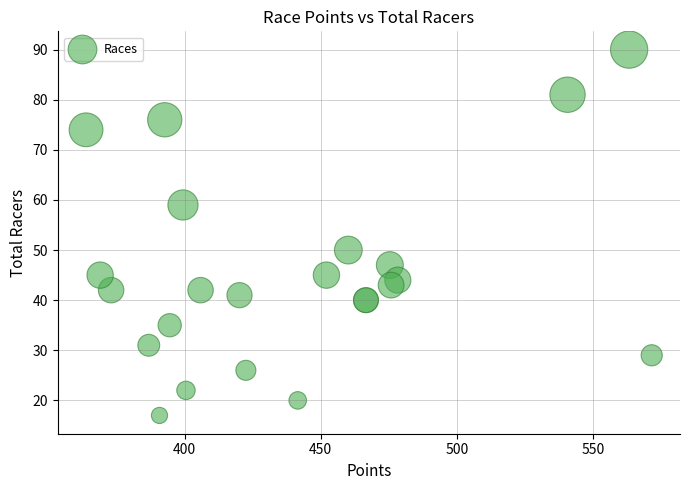

What Y value in the scatter plot is closest to 53?

50